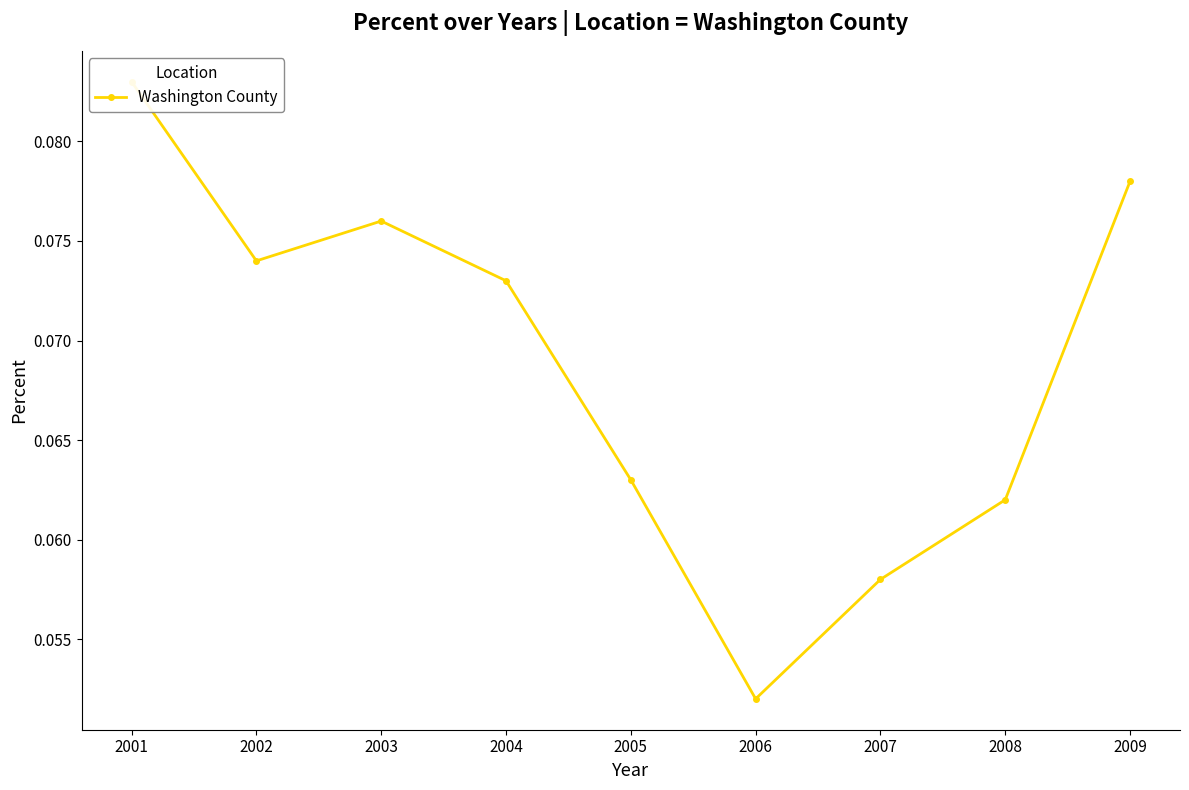

What is the maximum value shown in the chart?

0.1